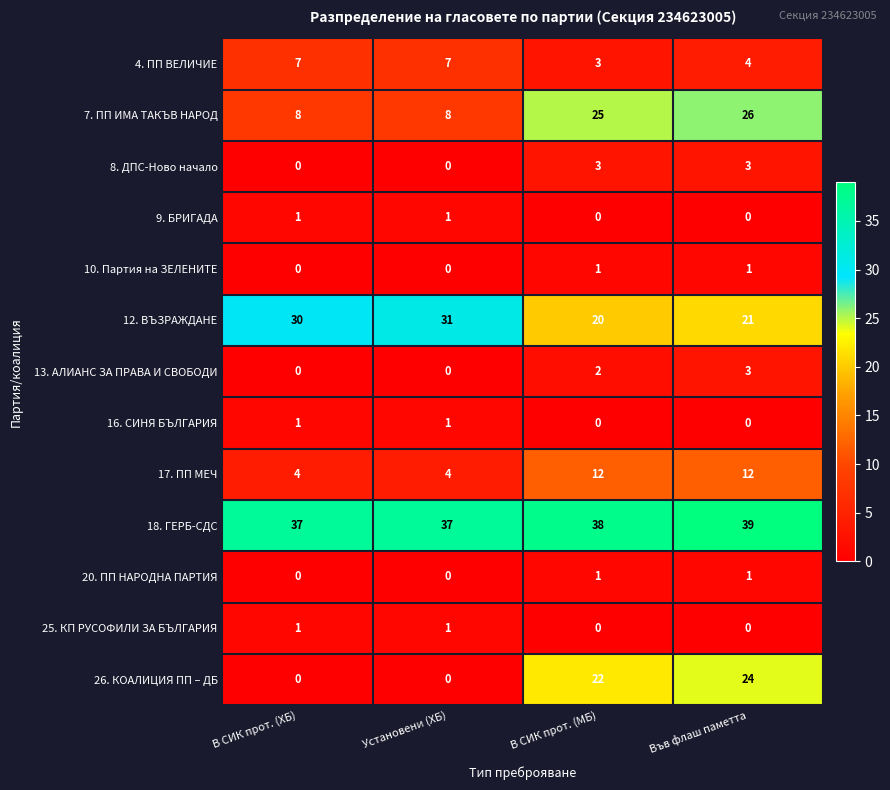

What is the greatest value displayed?

39